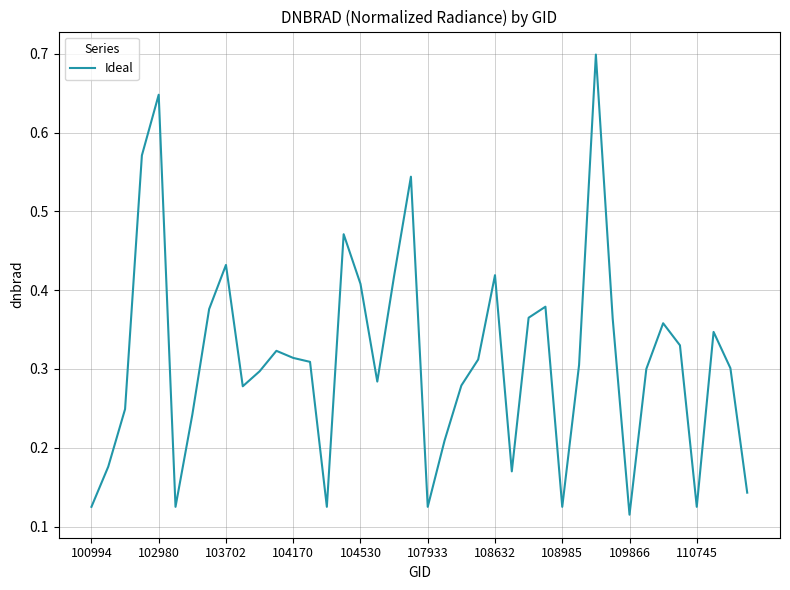

What is the maximum value shown in the chart?

0.7